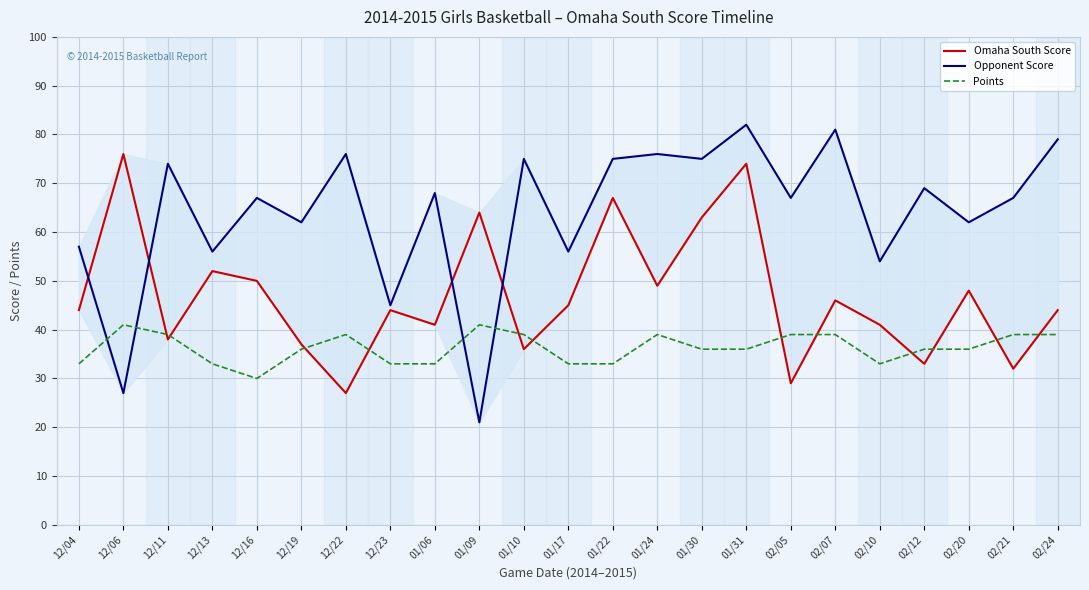

Rank the series at 12/16 from highest to lowest value.

Opponent Score, Omaha South Score, Points